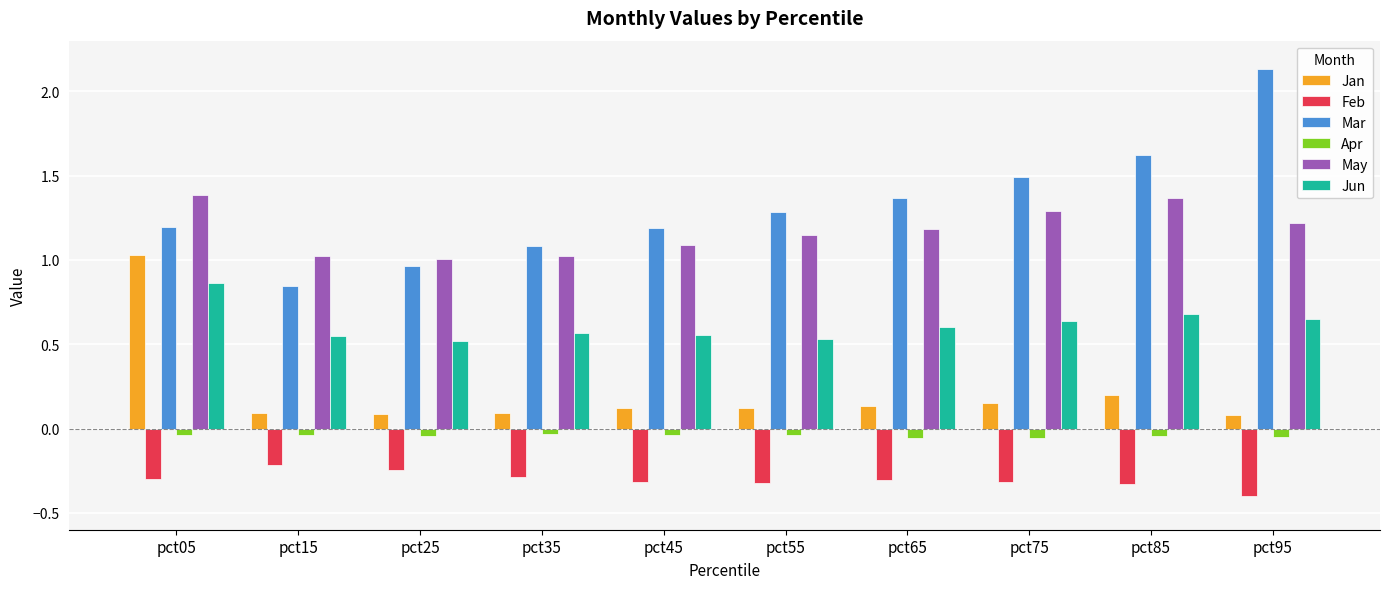

Between pct15 and pct95, which series saw the biggest shift?

Mar